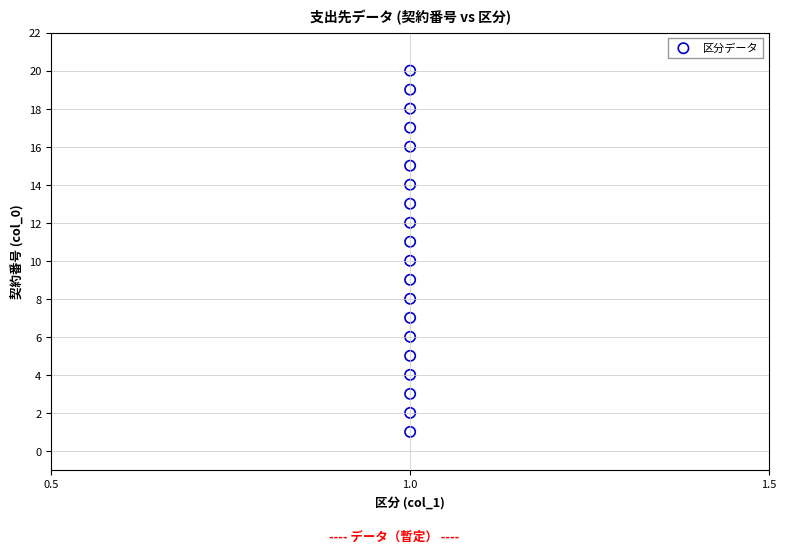

What is the range of Y values (max minus min)?

19